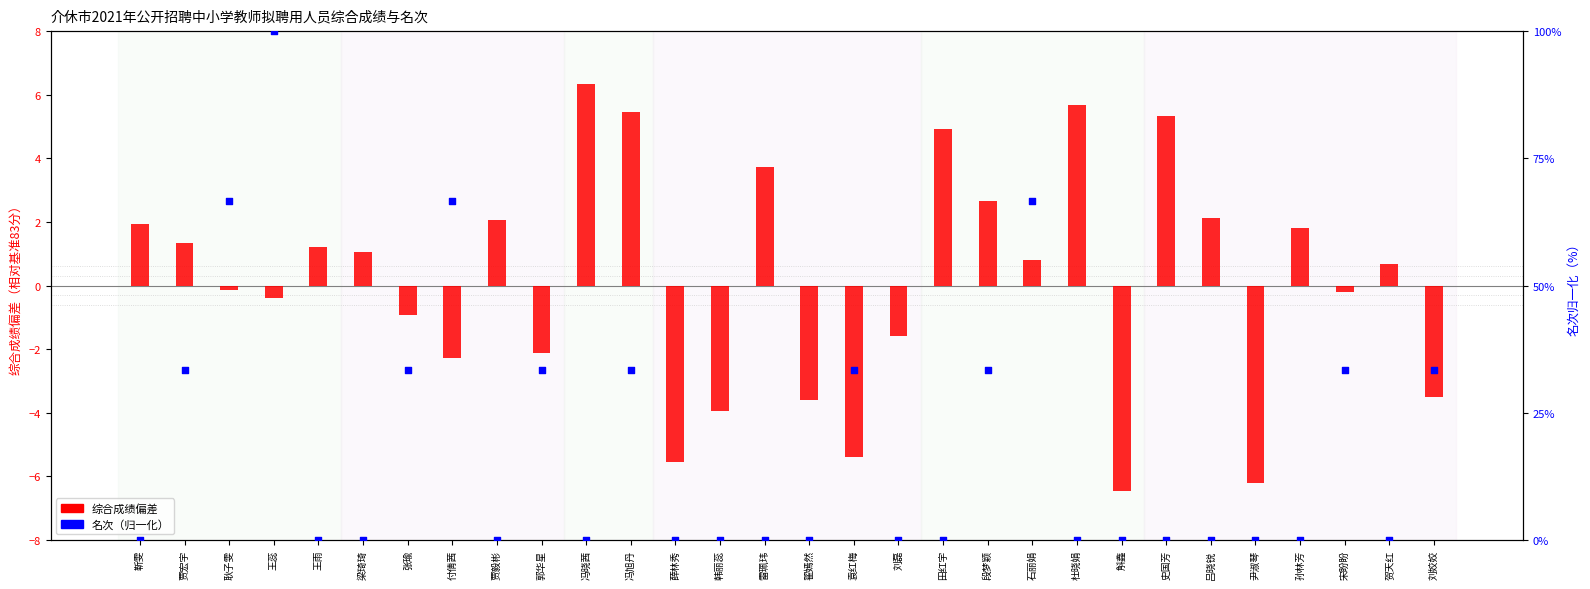

Which has a higher value, 雷珮玮 or 王雨?

雷珮玮